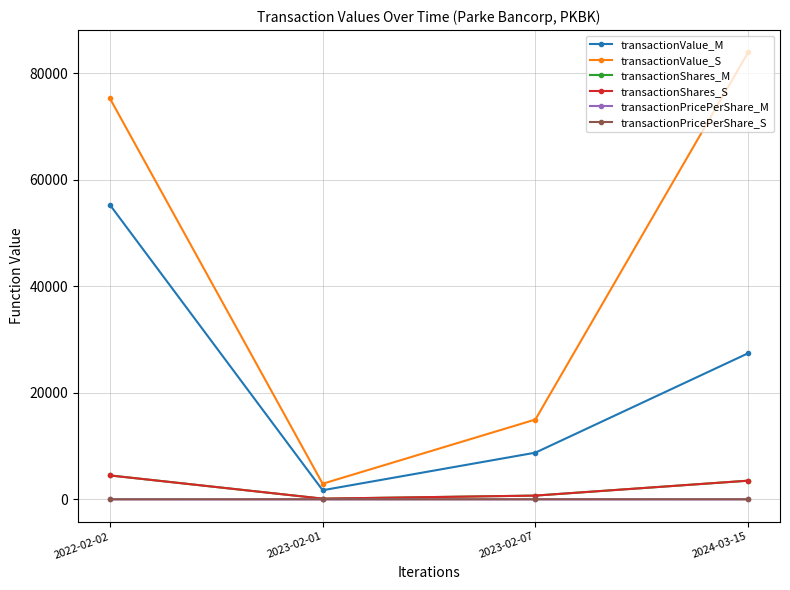

What is the maximum value for transactionValue_M?

55305.0